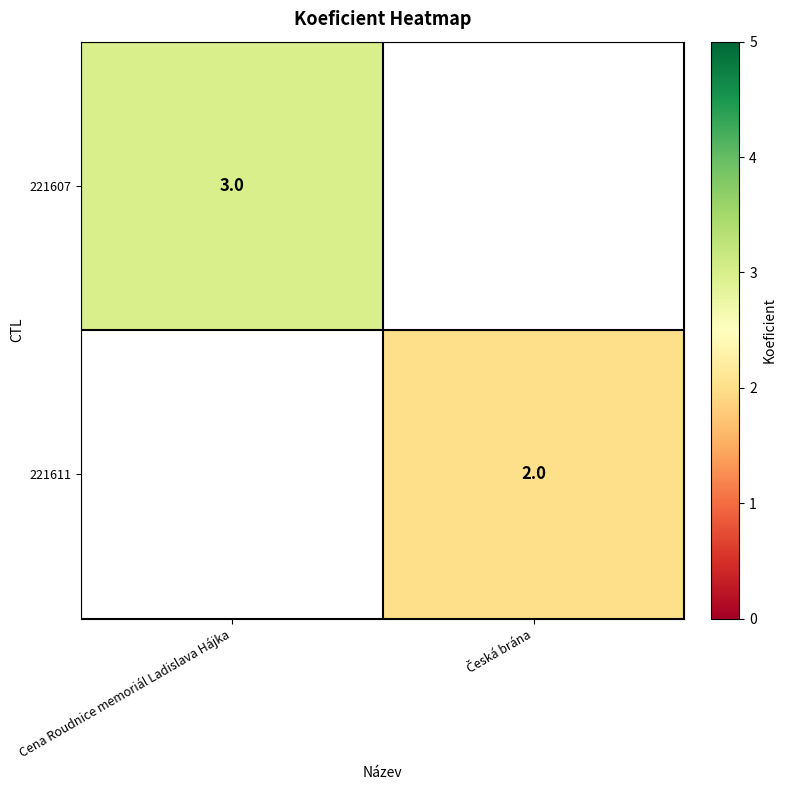

The value of 221607 at Cena Roudnice memoriál Ladislava Hájka is 3.0. True or false?

True